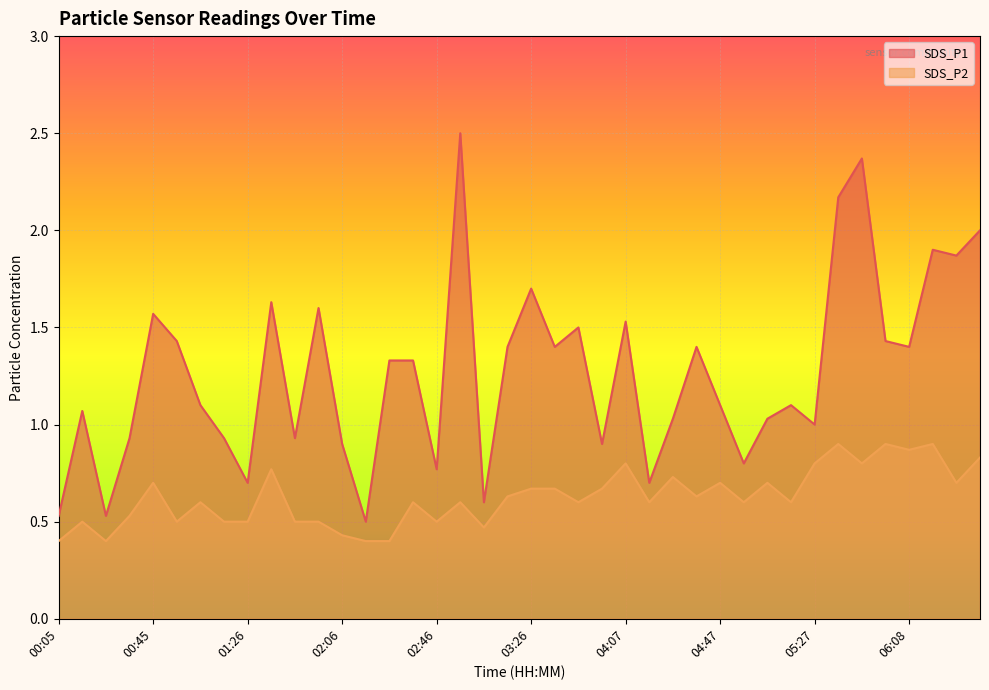

Which has a higher value, 05:17 or 01:15?

05:17